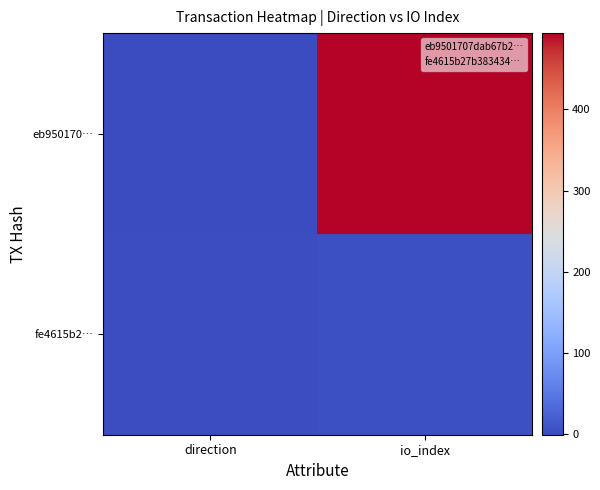

At io_index, list the series in order from smallest to largest.

fe4615b2…, eb950170…